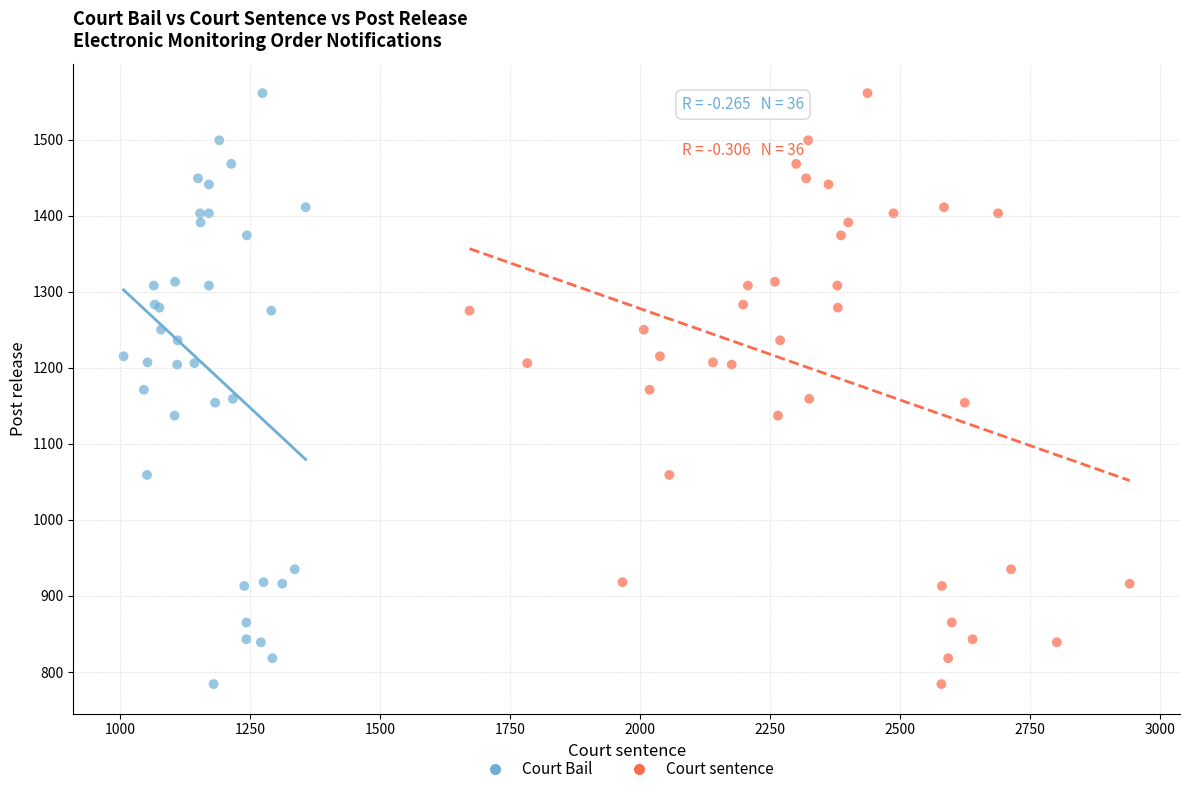

What are all the series names shown in the legend?

Court Bail, Court sentence